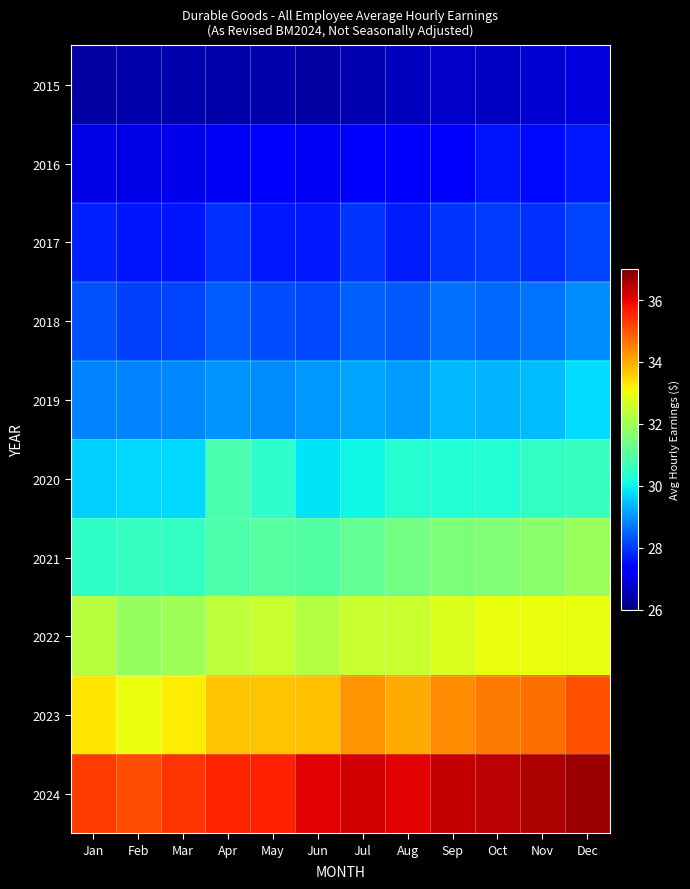

What is the total value across all series at Mar?

299.0